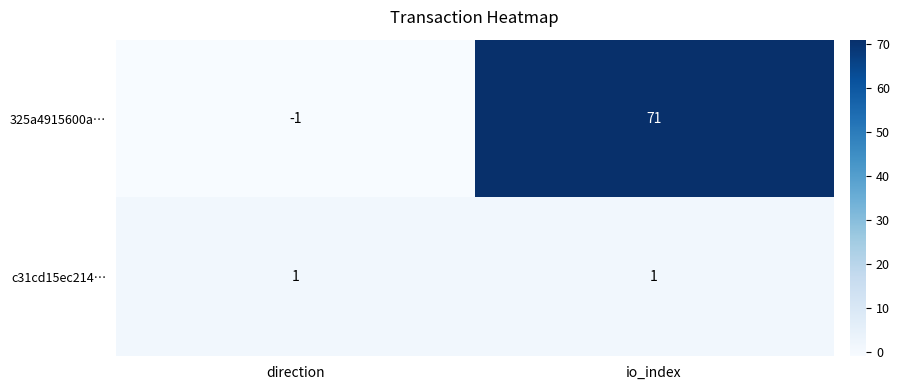

Between direction and io_index, which series saw the biggest shift?

325a4915600a…